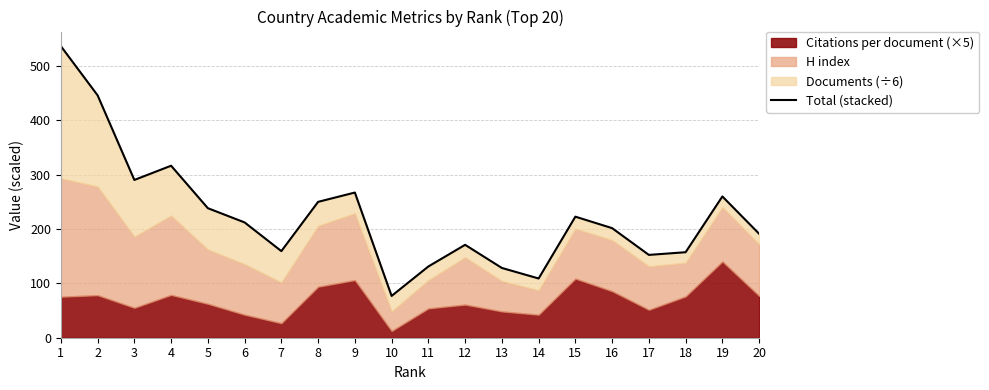

True or false: the data shows 152.5 at 17.

True